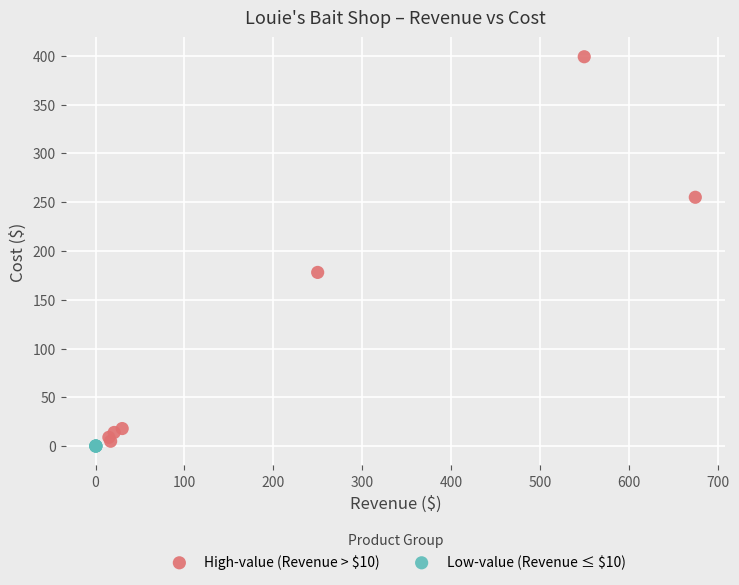

Which series reaches the maximum Y coordinate?

High-value (Revenue > $10)